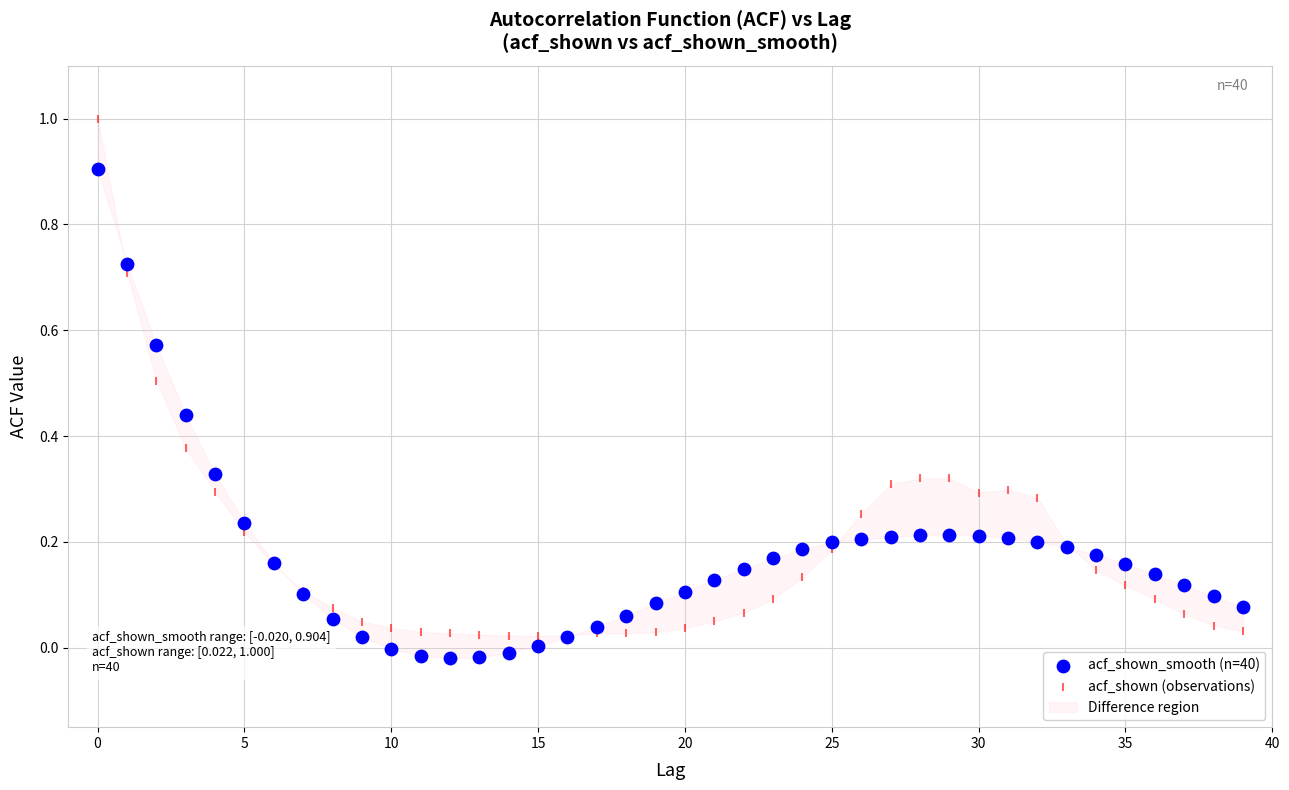

Which series has the widest spread of Y values?

acf_shown (observations)